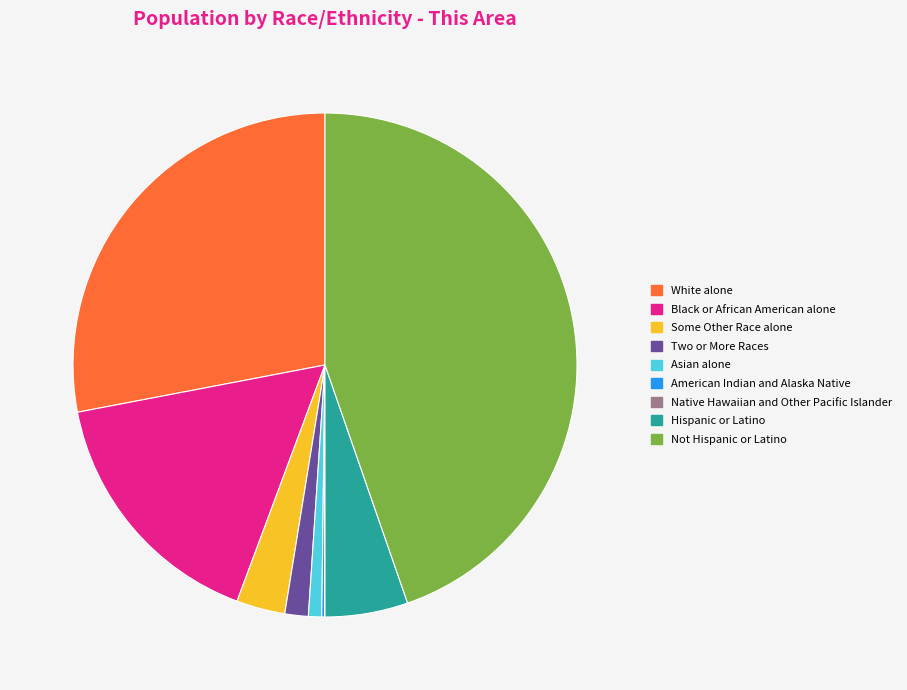

Which category has the biggest portion of the pie?

Not Hispanic or Latino